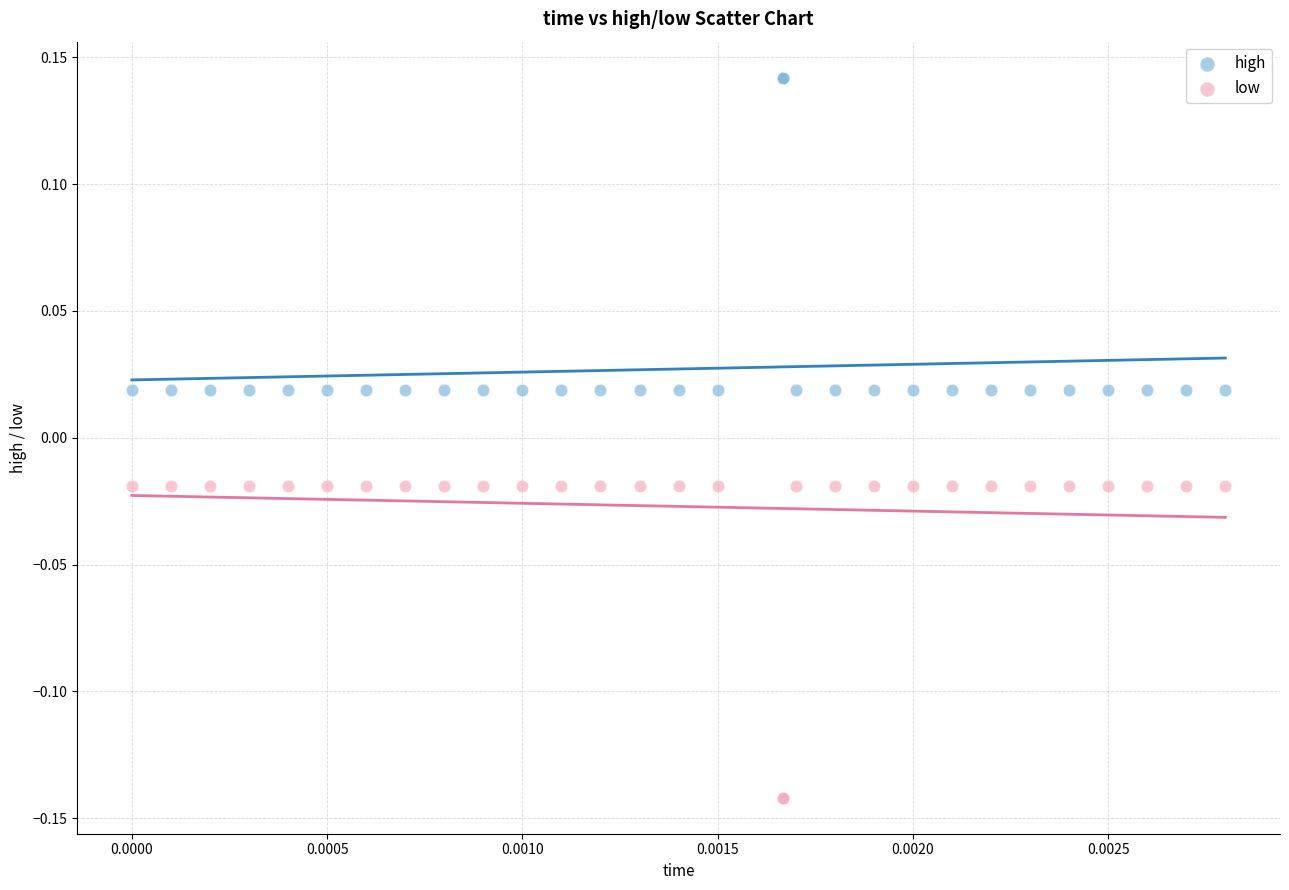

What are all the series names shown in the legend?

high, low